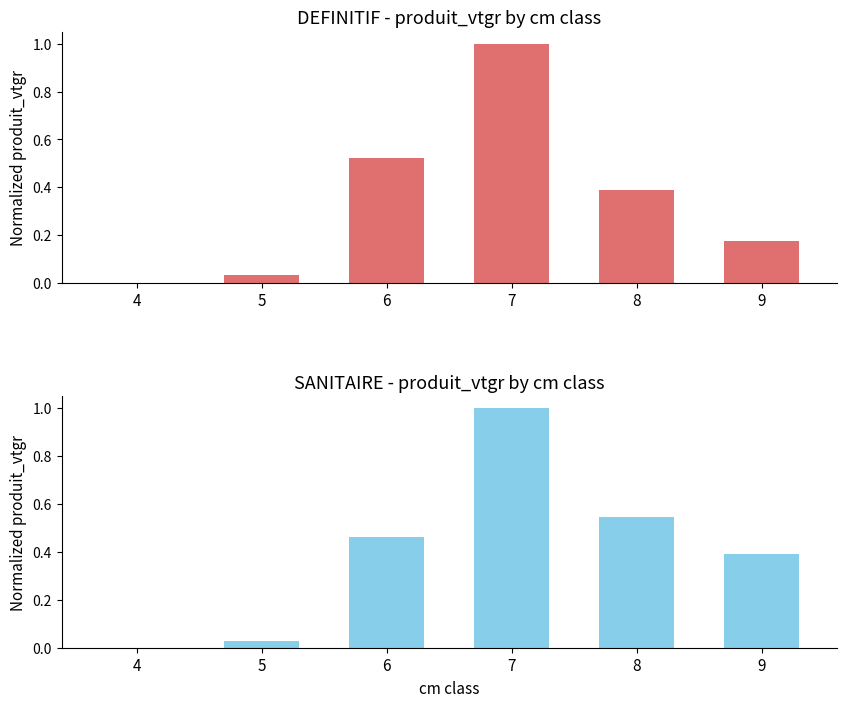

Reading left to right, what are all the values shown in this chart?

DEFINITIF produit_vtgr: 0.0	0.0	0.5	1.0	0.4	0.2
SANITAIRE produit_vtgr: 0.0	0.0	0.5	1.0	0.5	0.4